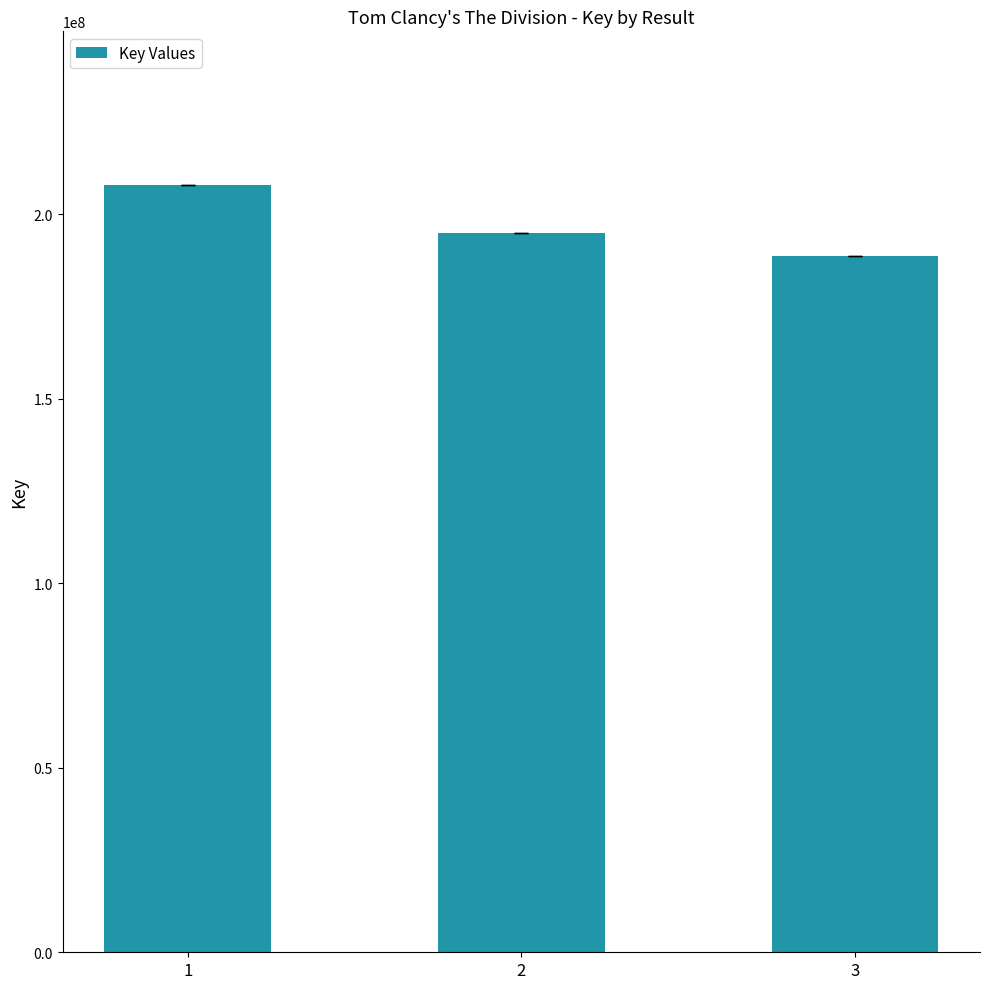

Which has a higher value, 1 or 2?

1